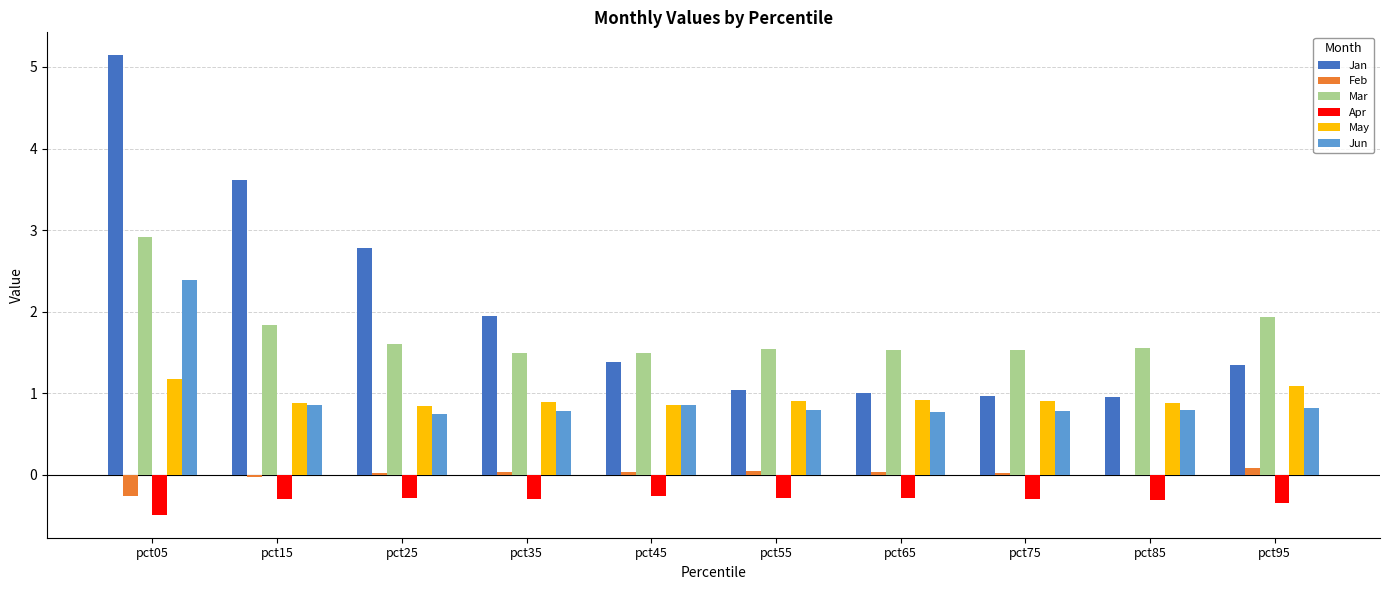

What is the sum of all Mar values?

17.4